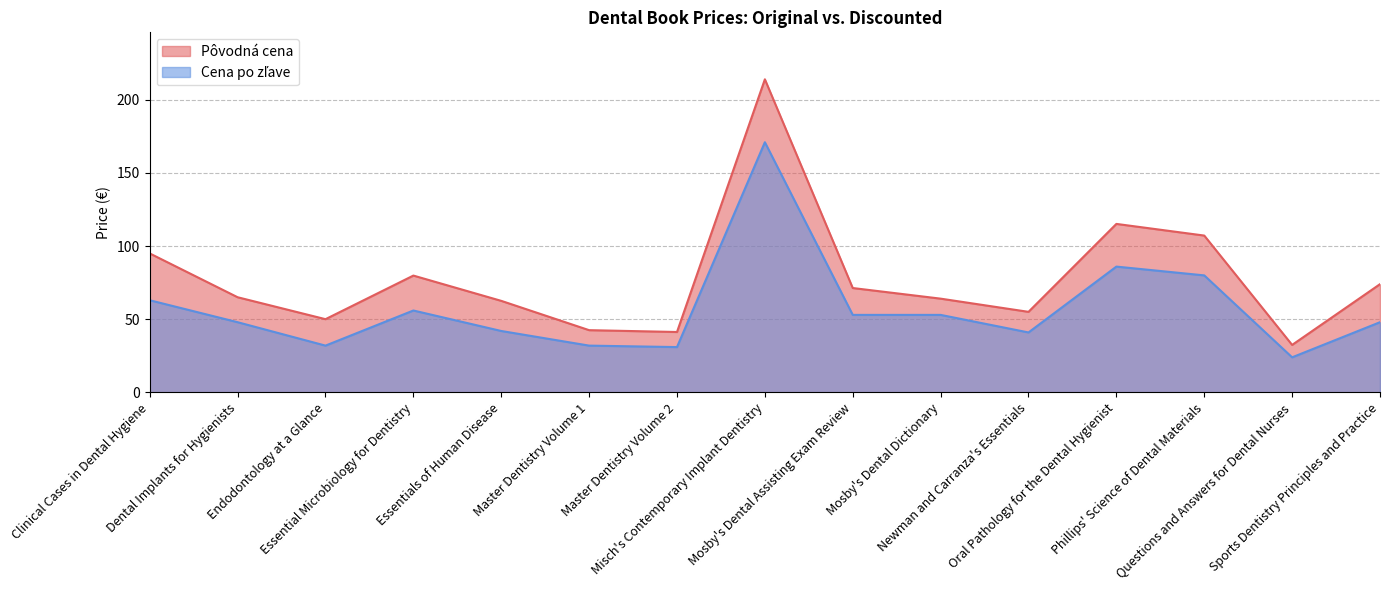

Is it true that Pôvodná cena equals 32.5 at Questions and Answers for Dental Nurses?

True